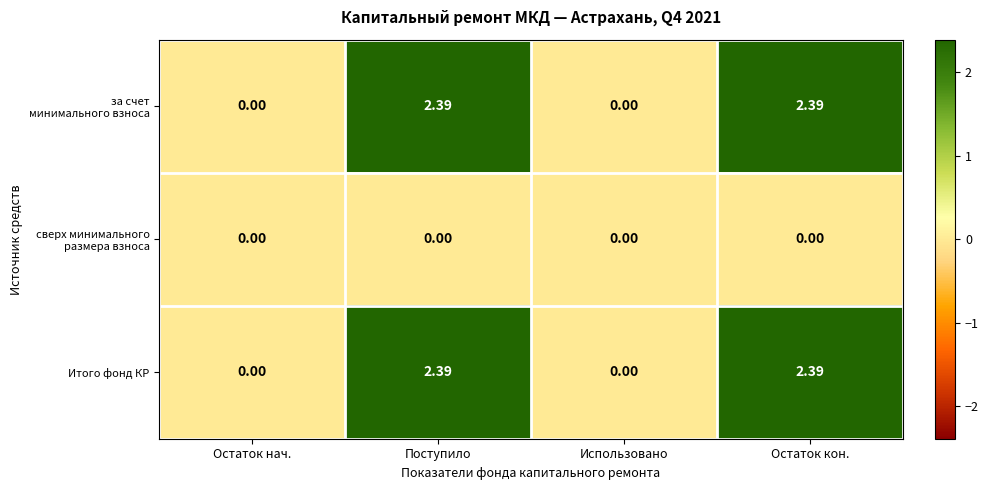

Which series has the largest total across all categories?

за счет минимального взноса